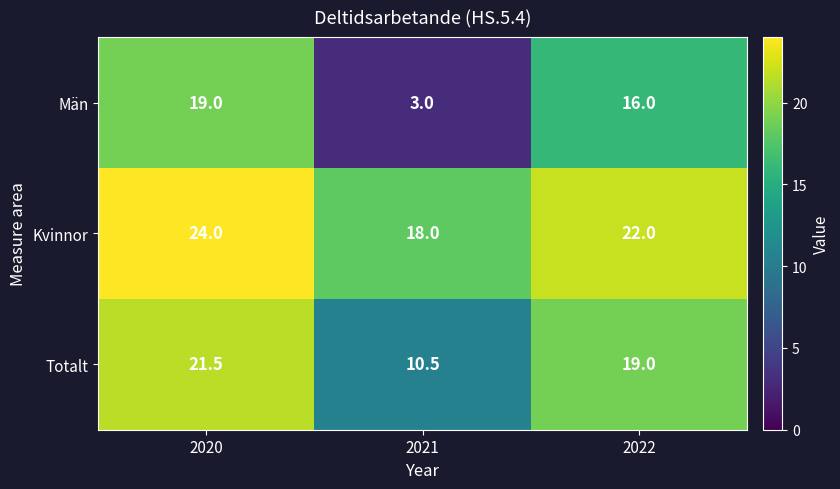

Reading right to left, list all the values displayed in this chart.

Män: 2022=16.0	2021=3.0	2020=19.0
Kvinnor: 2022=22.0	2021=18.0	2020=24.0
Totalt: 2022=19.0	2021=10.5	2020=21.5